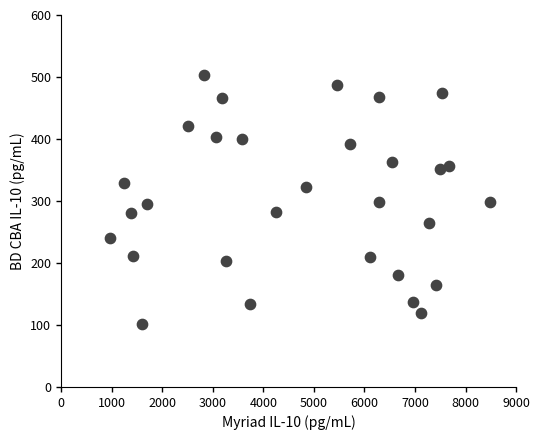

What is the range of Y values (max minus min)?

400.8